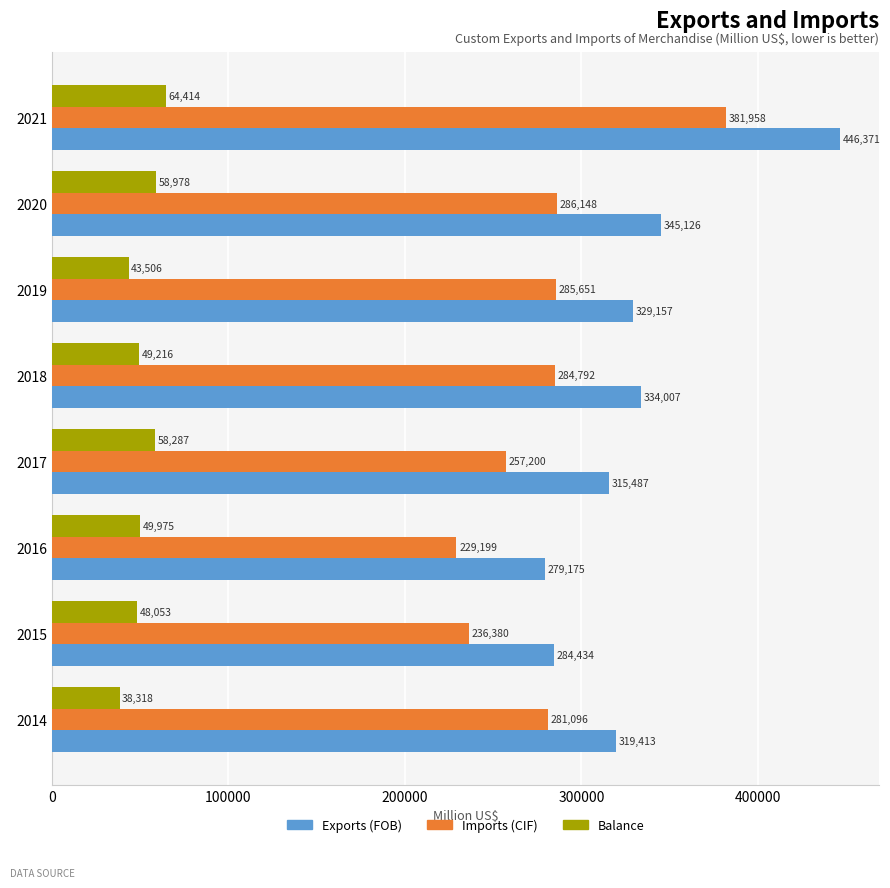

The value of Imports (CIF) at 2016 is 229199. True or false?

True